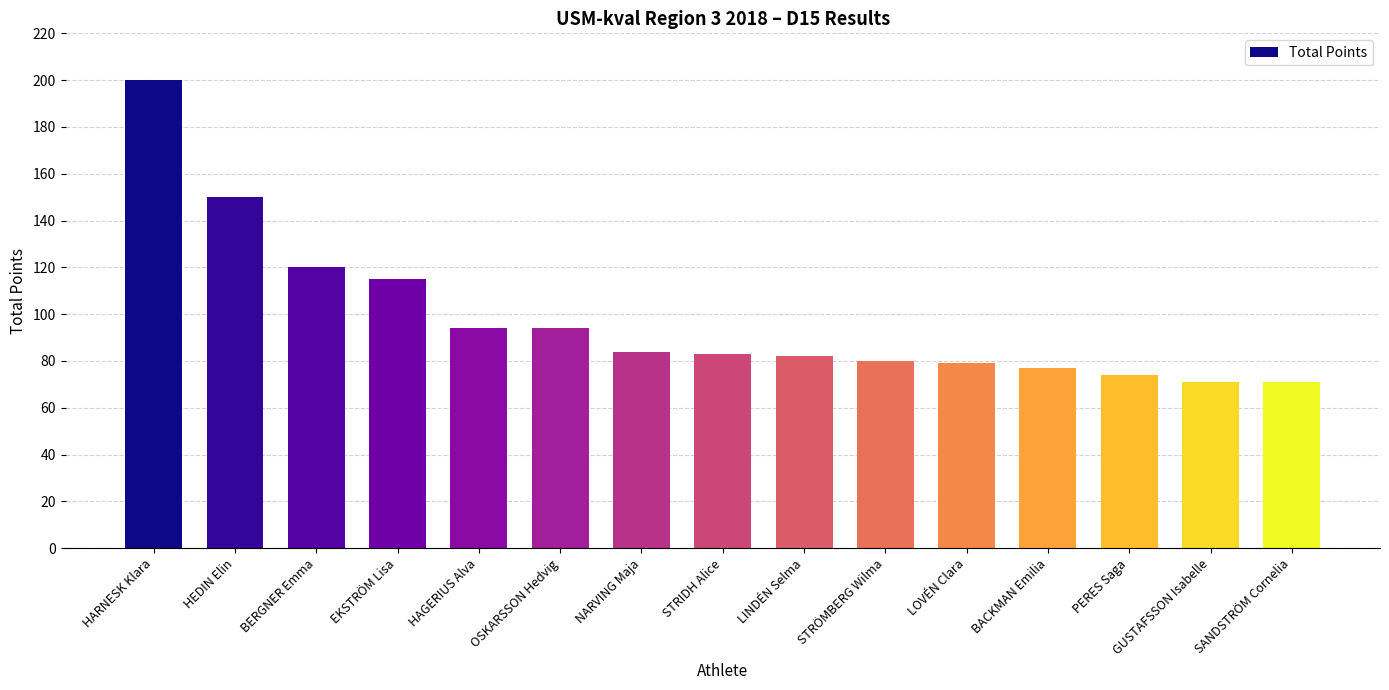

What position from the right is STRIDH Alice?

8